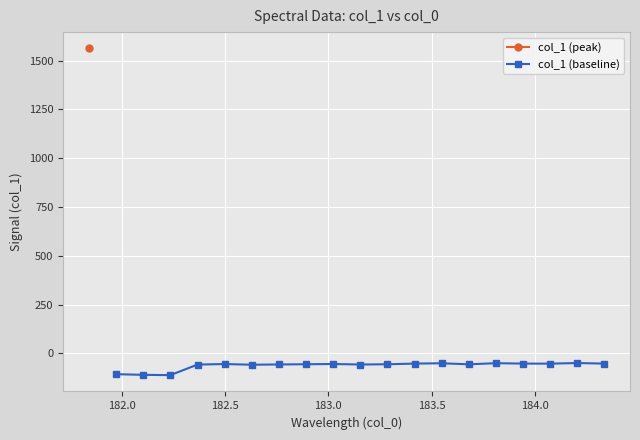

True or false: col_1 (baseline) has more than 1 interior local peaks.

True